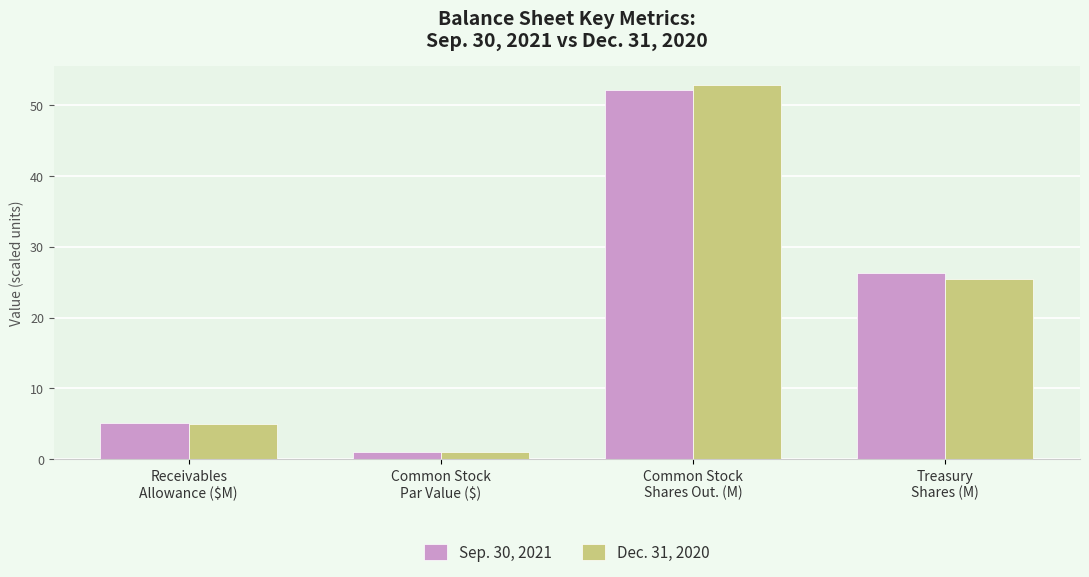

At which category is the sum across all series the highest?

Common Stock
Shares Out. (M)